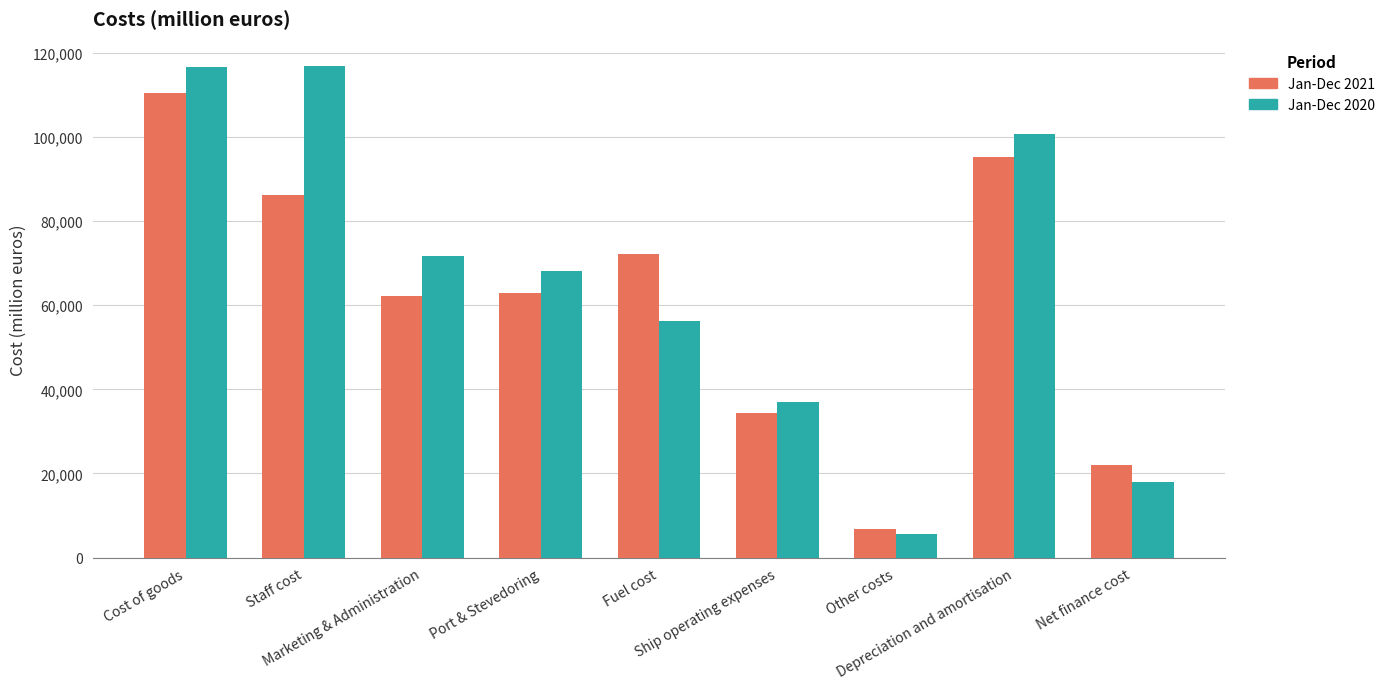

What is the average value of the Jan-Dec 2020 series?

65654.9